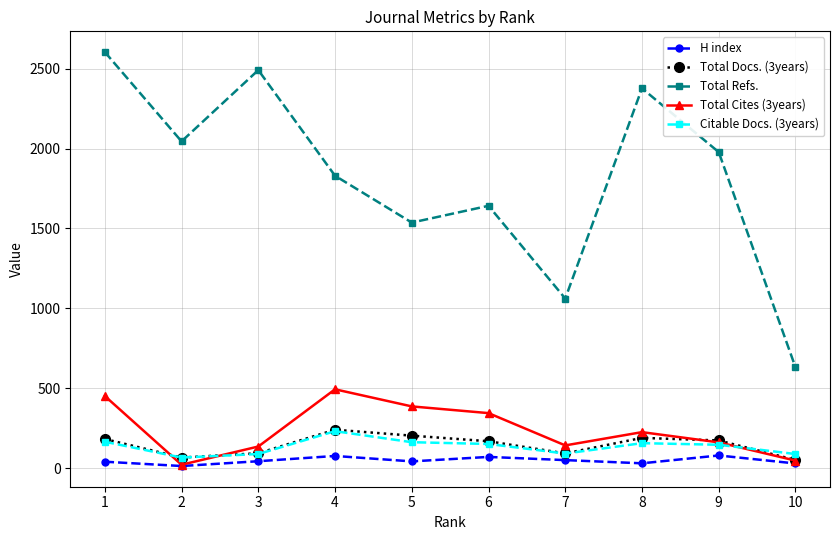

Is this an area chart (filled region under the line)?

No